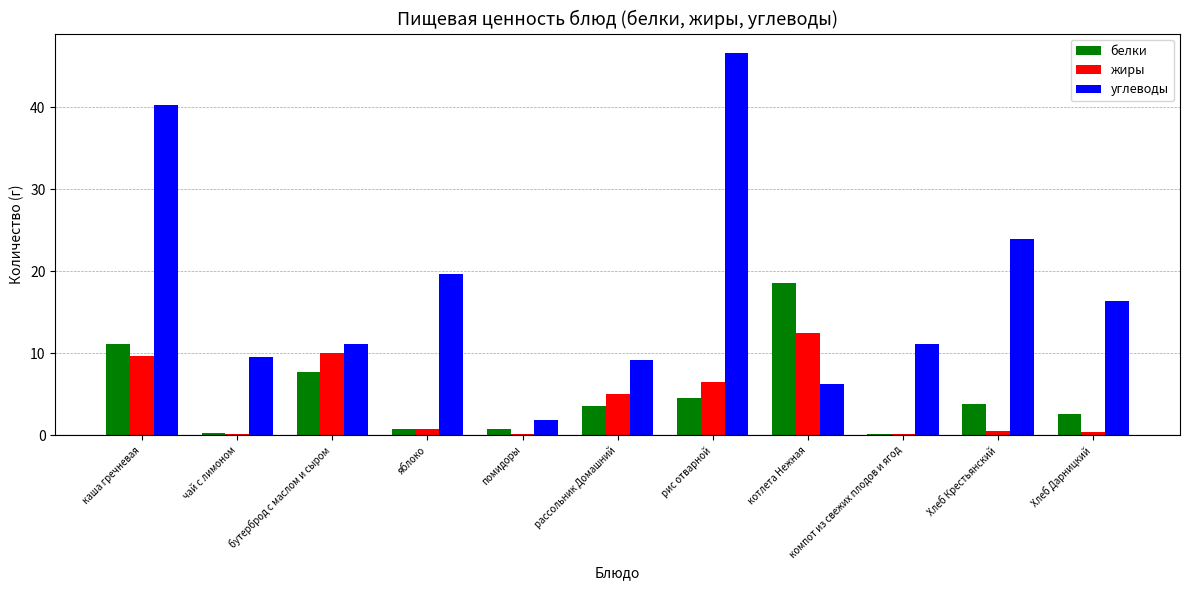

At which category is the sum across all series the highest?

каша гречневая